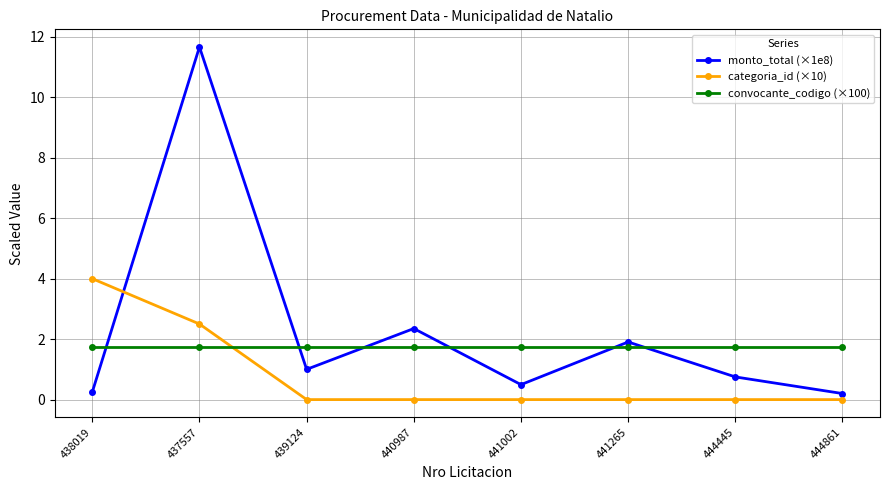

Count the number of categories in the chart.

8